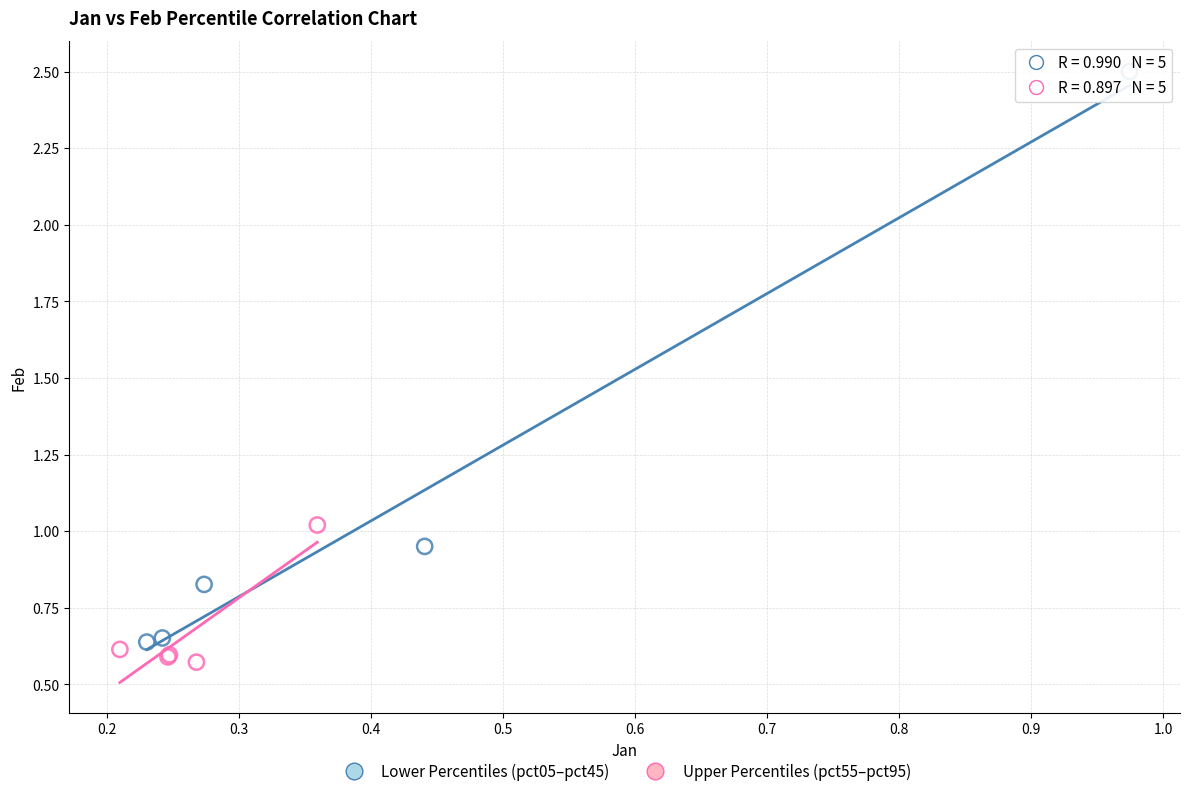

Which series contains the highest Y value?

Lower Percentiles (pct05–pct45)